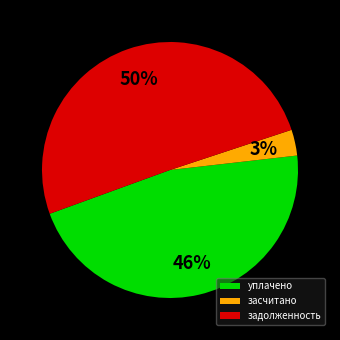

True or false: задолженность accounts for 36% of the total.

False